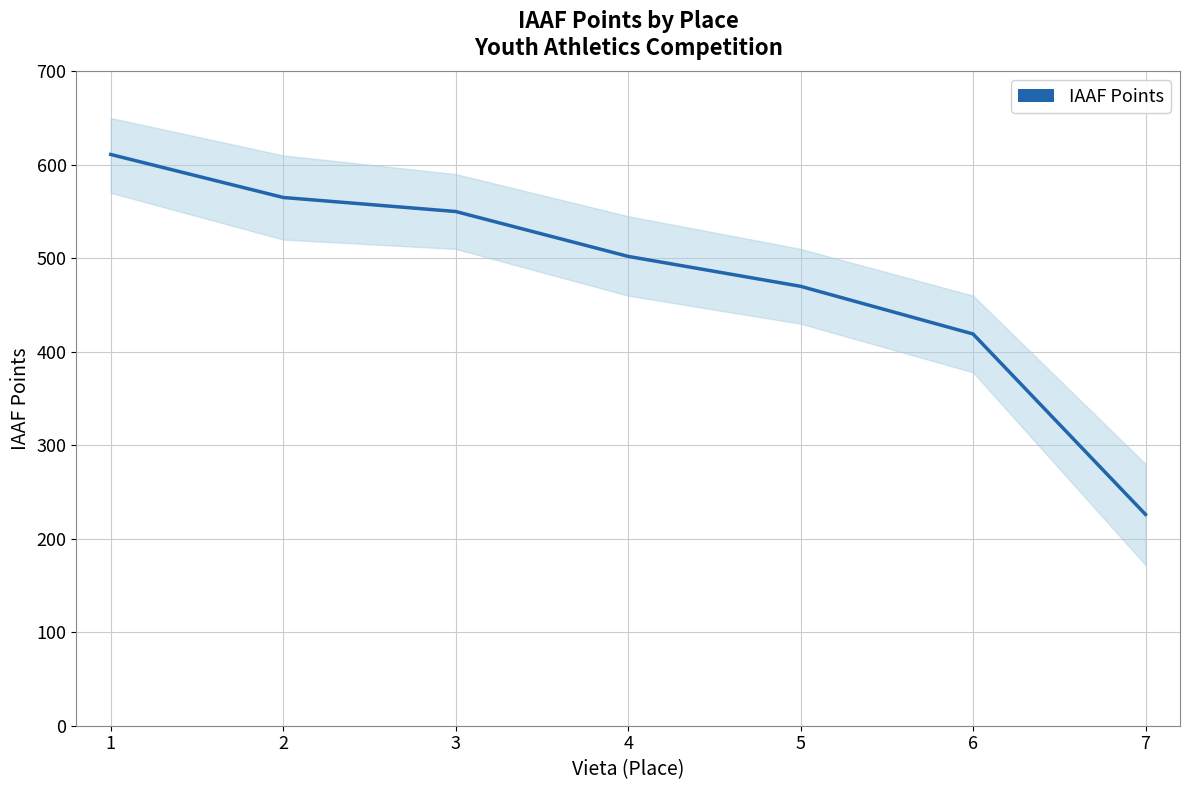

What is the maximum value shown in the chart?

611